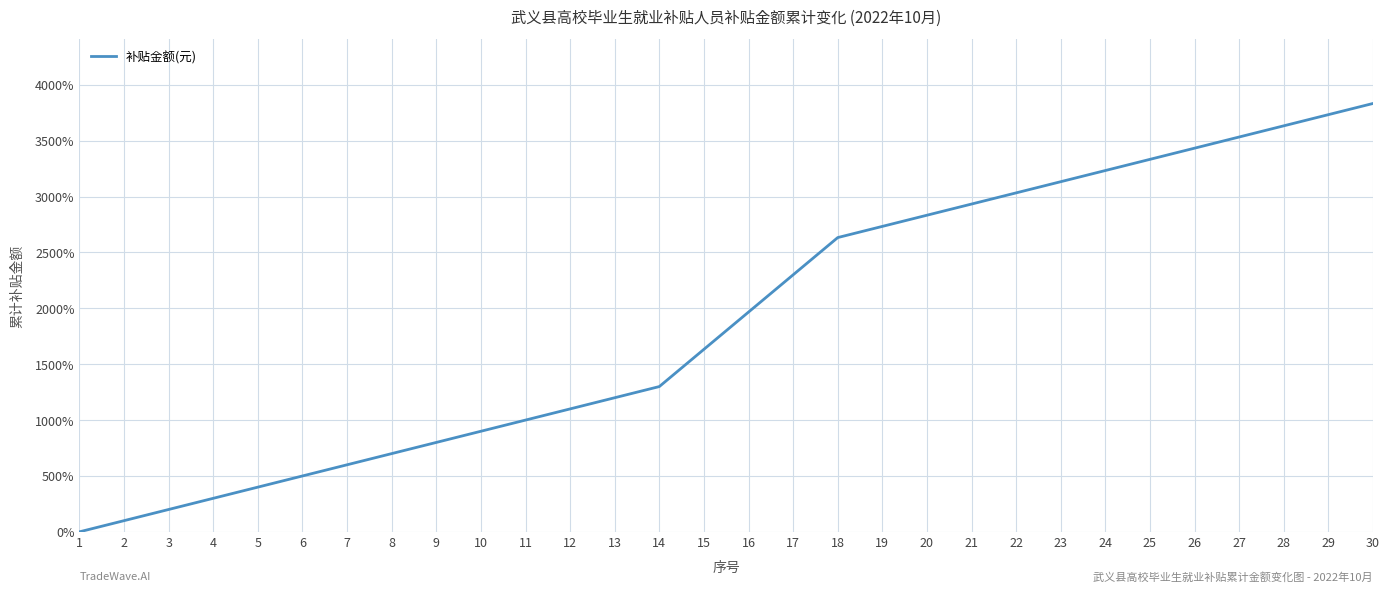

What is the change in value from 15 to 16?

+333.3